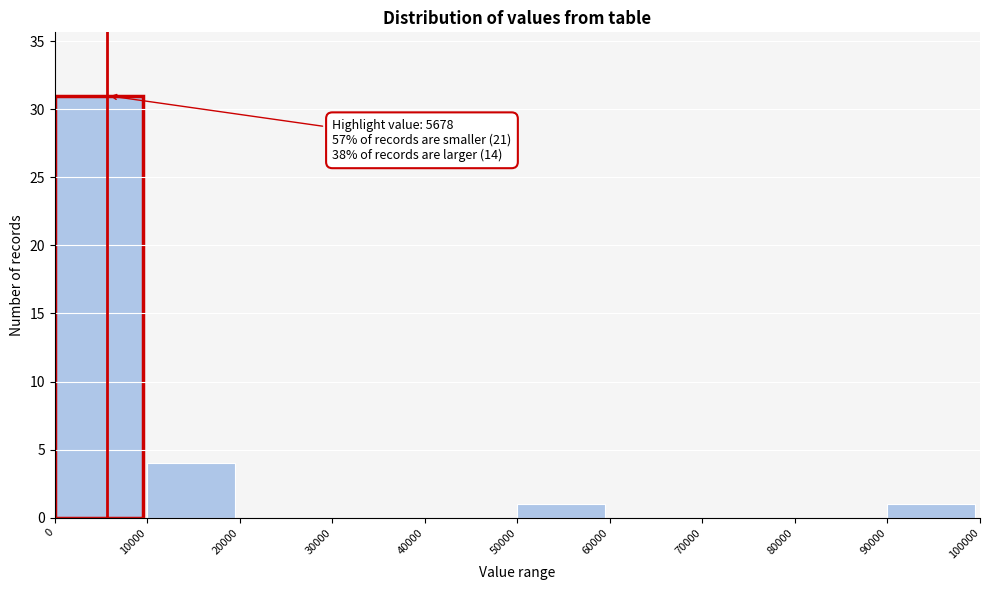

Which range on the x-axis has the tallest bar?

0 to 10000